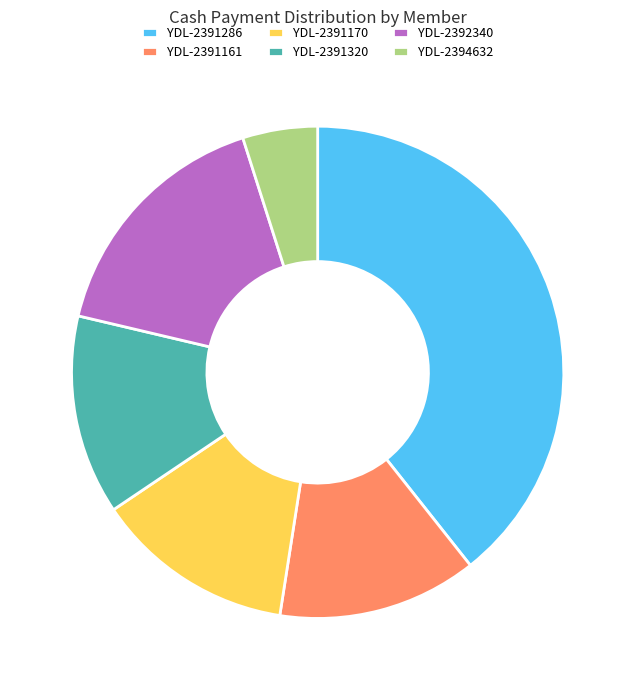

What is the ratio of the value at YDL-2391286 to the value at YDL-2391320?

3.0